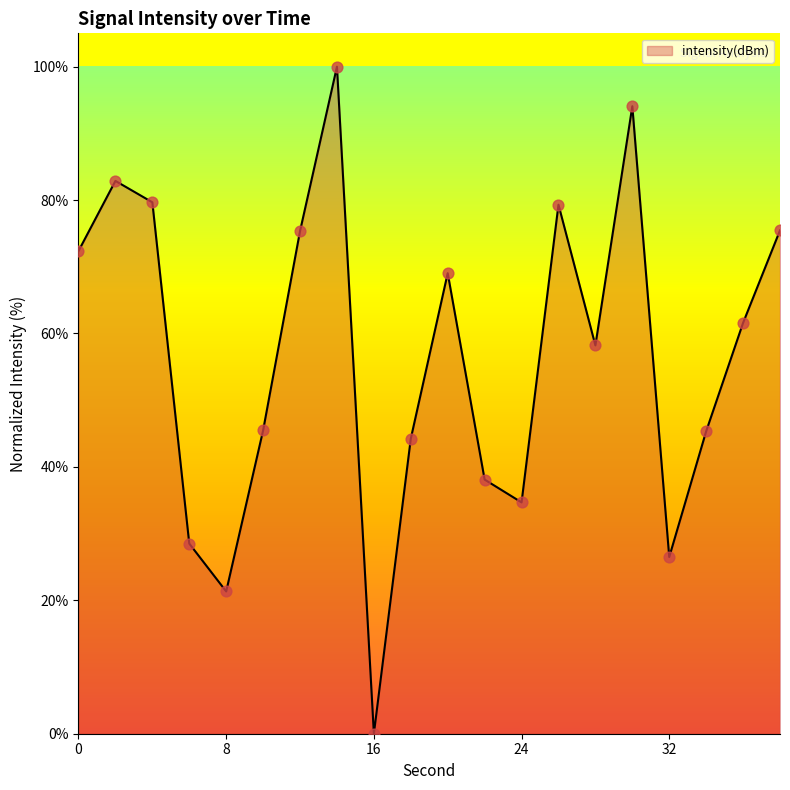

What is the greatest value displayed?

100.0